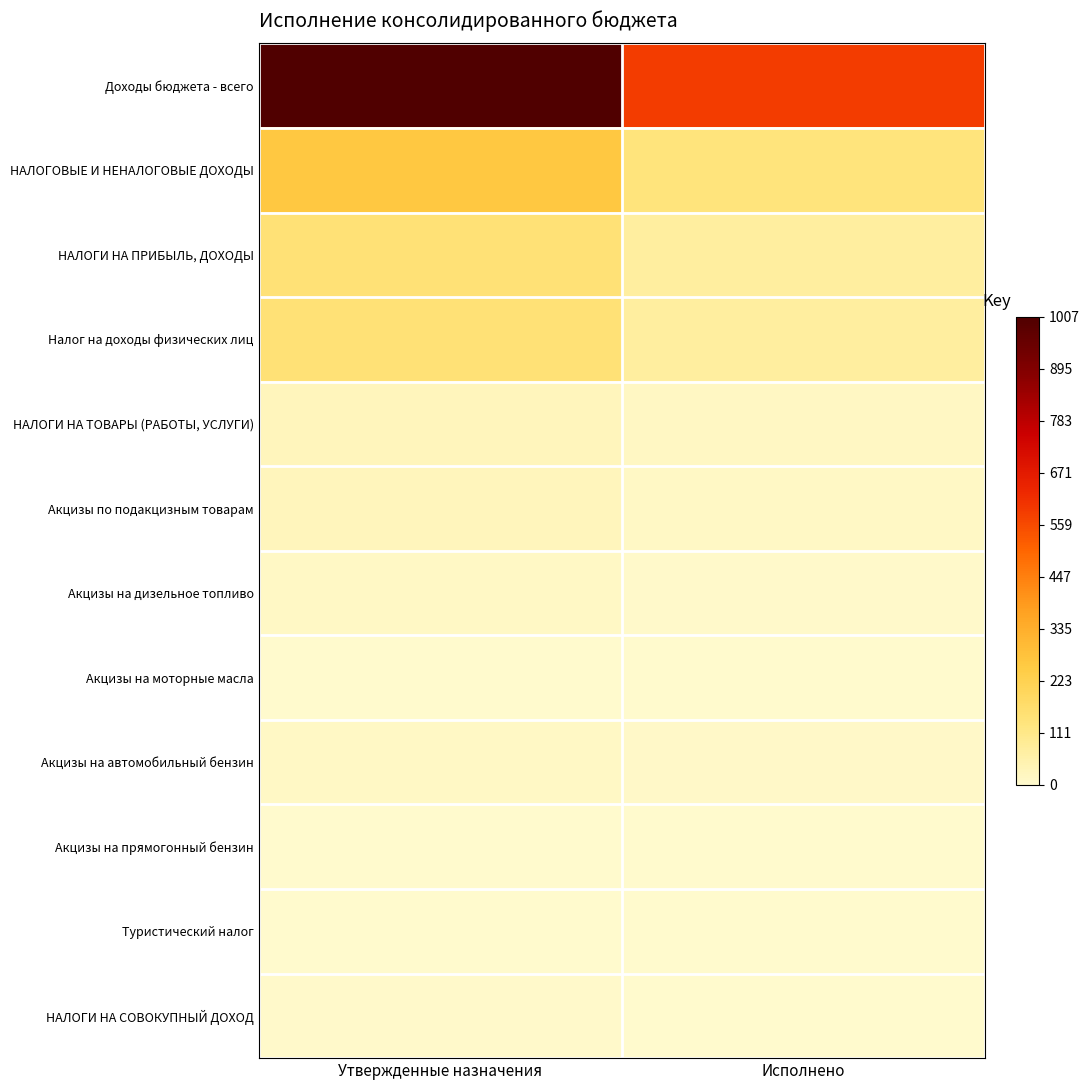

At which category is the sum across all series the highest?

Утвержденные назначения